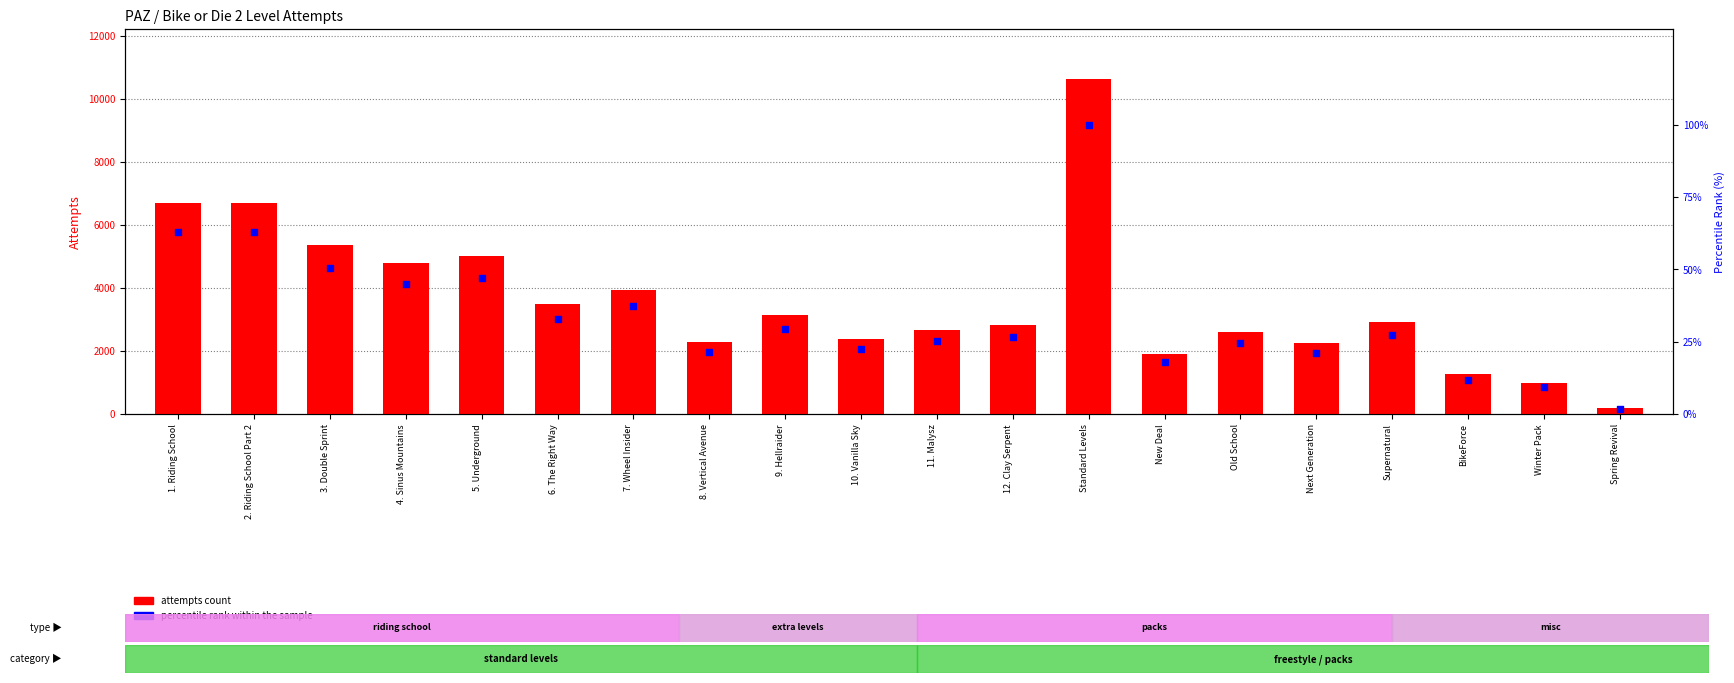

Which series has the widest spread of Y values?

attempts count